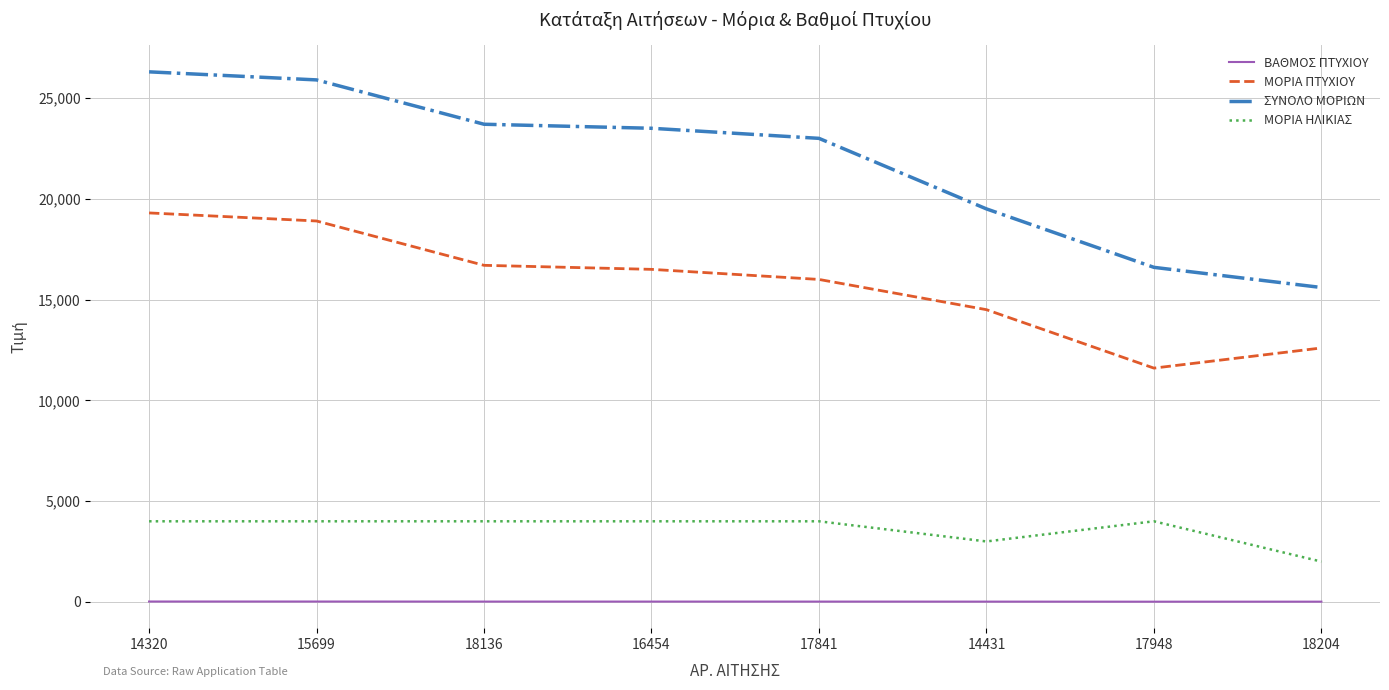

Which series changed the most between 18136 and 14431?

ΣΥΝΟΛΟ ΜΟΡΙΩΝ